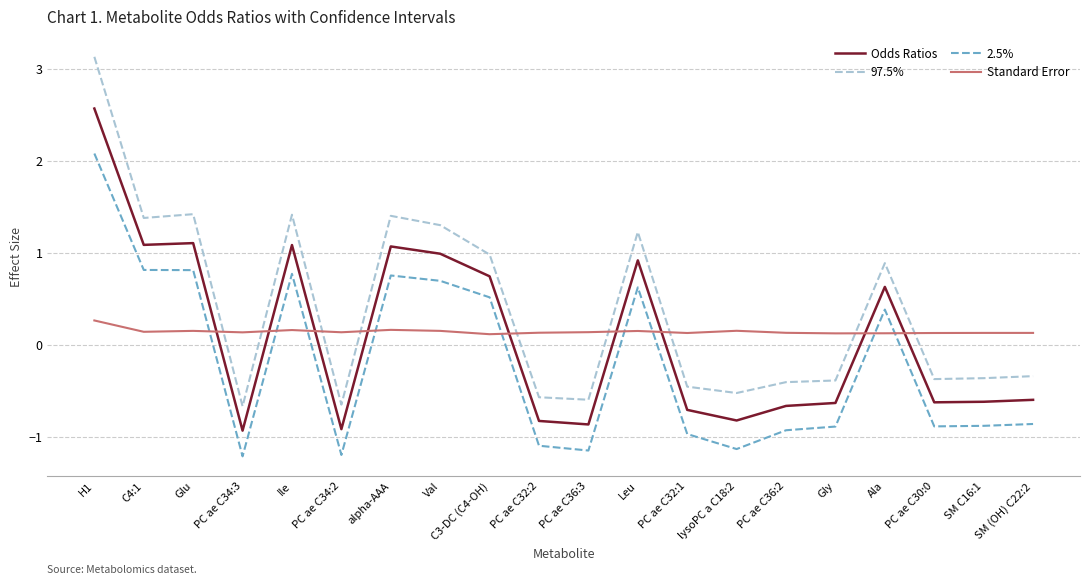

Which series has the widest spread of values?

97.5%